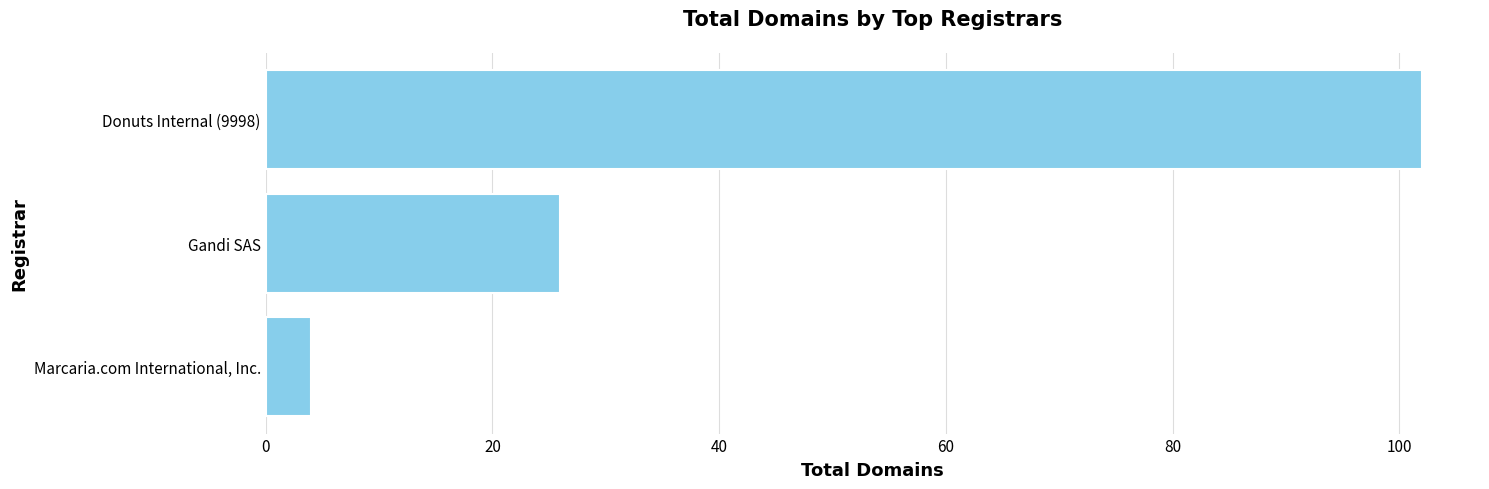

What is the smallest value displayed?

4